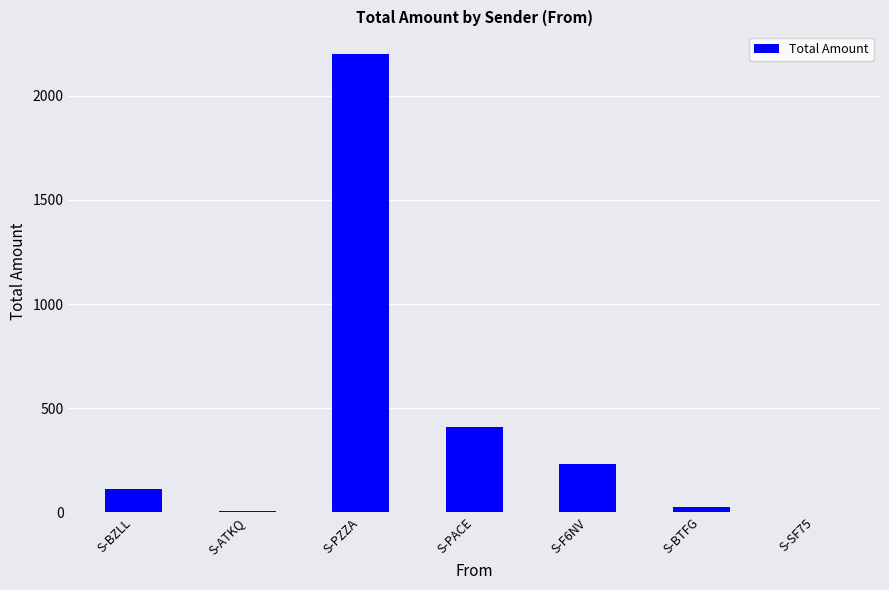

What is the sum of all values?

2974.3